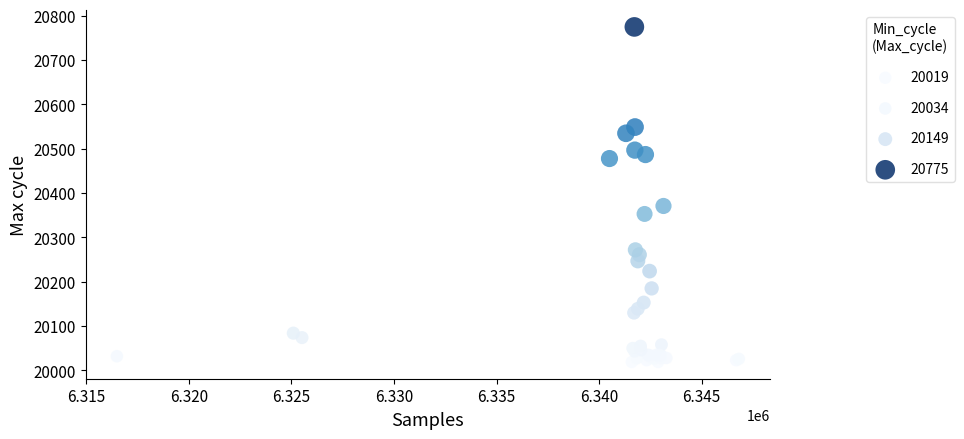

What Y value in the scatter plot is closest to 20397?

20371